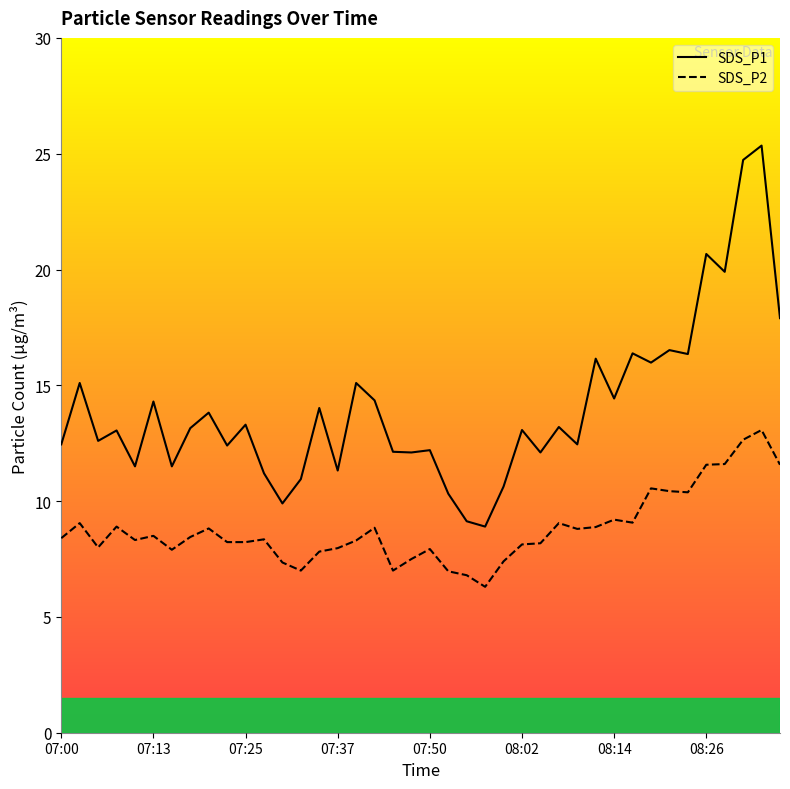

True or false: SDS_P1 has a value of 21.8 at 9.

False